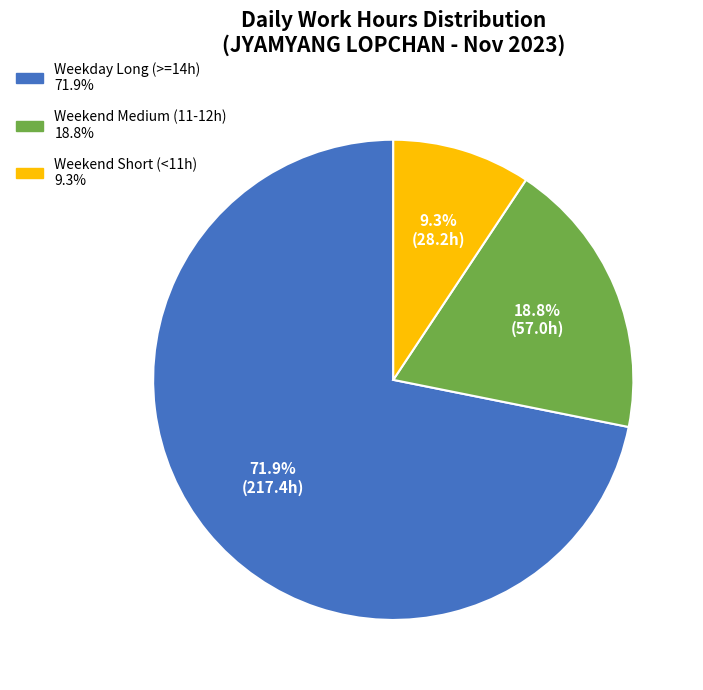

Does any single category account for the majority?

Yes